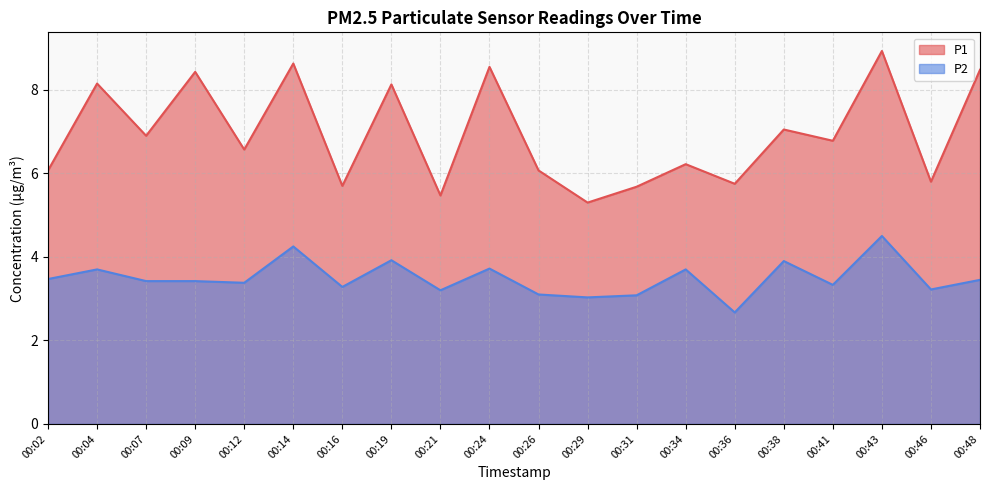

At which category does P1 reach its first local peak?

00:04